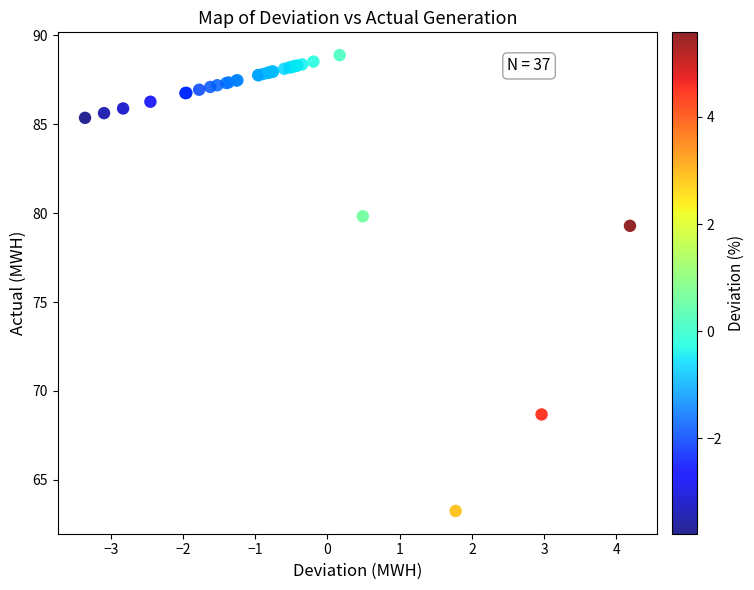

What Y value in the scatter plot is closest to 76?

79.3